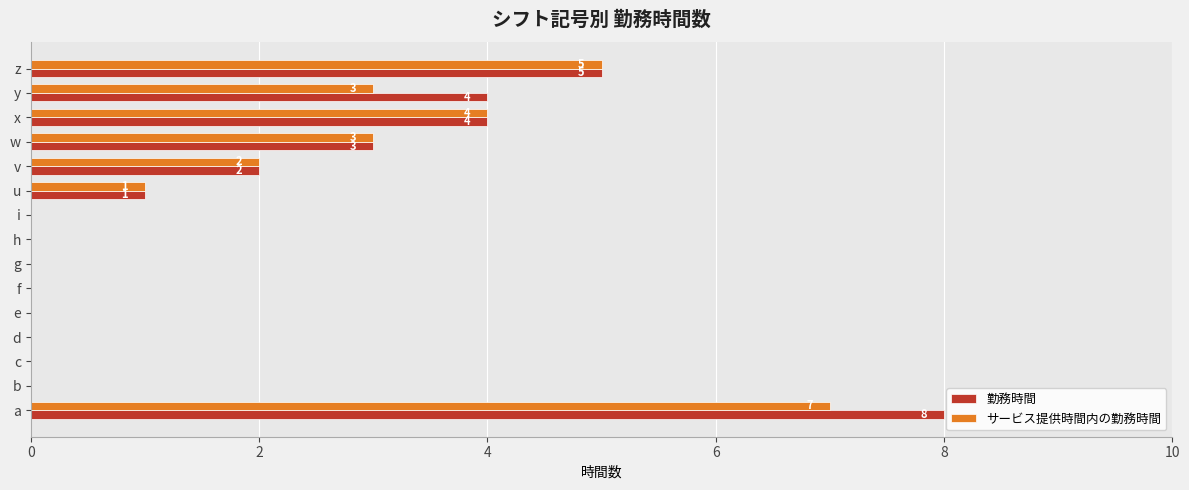

What is the sum of the 勤務時間 values at u and v?

3